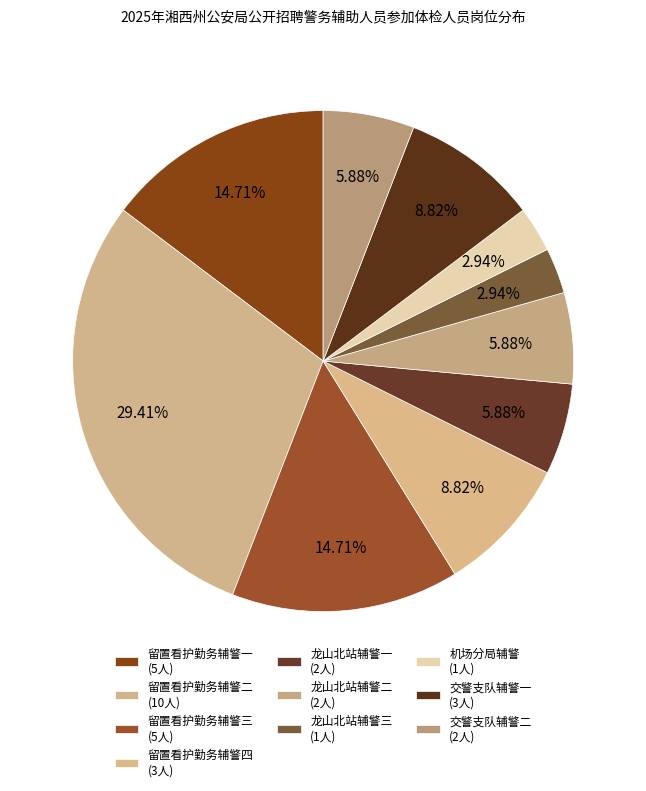

True or false: 留置看护勤务辅警三 accounts for 15% of the total.

True